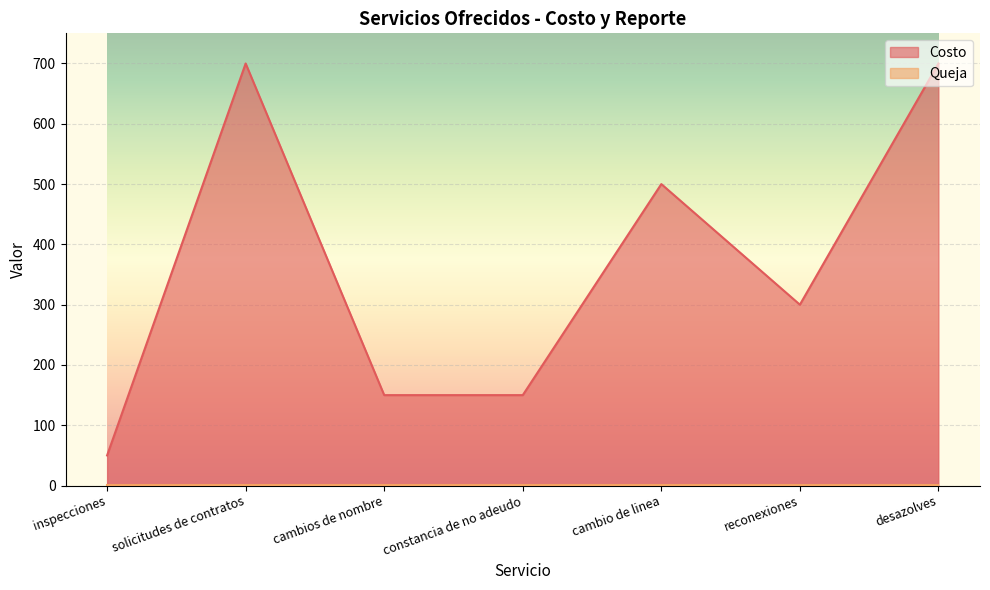

Count the number of data series in this chart.

2